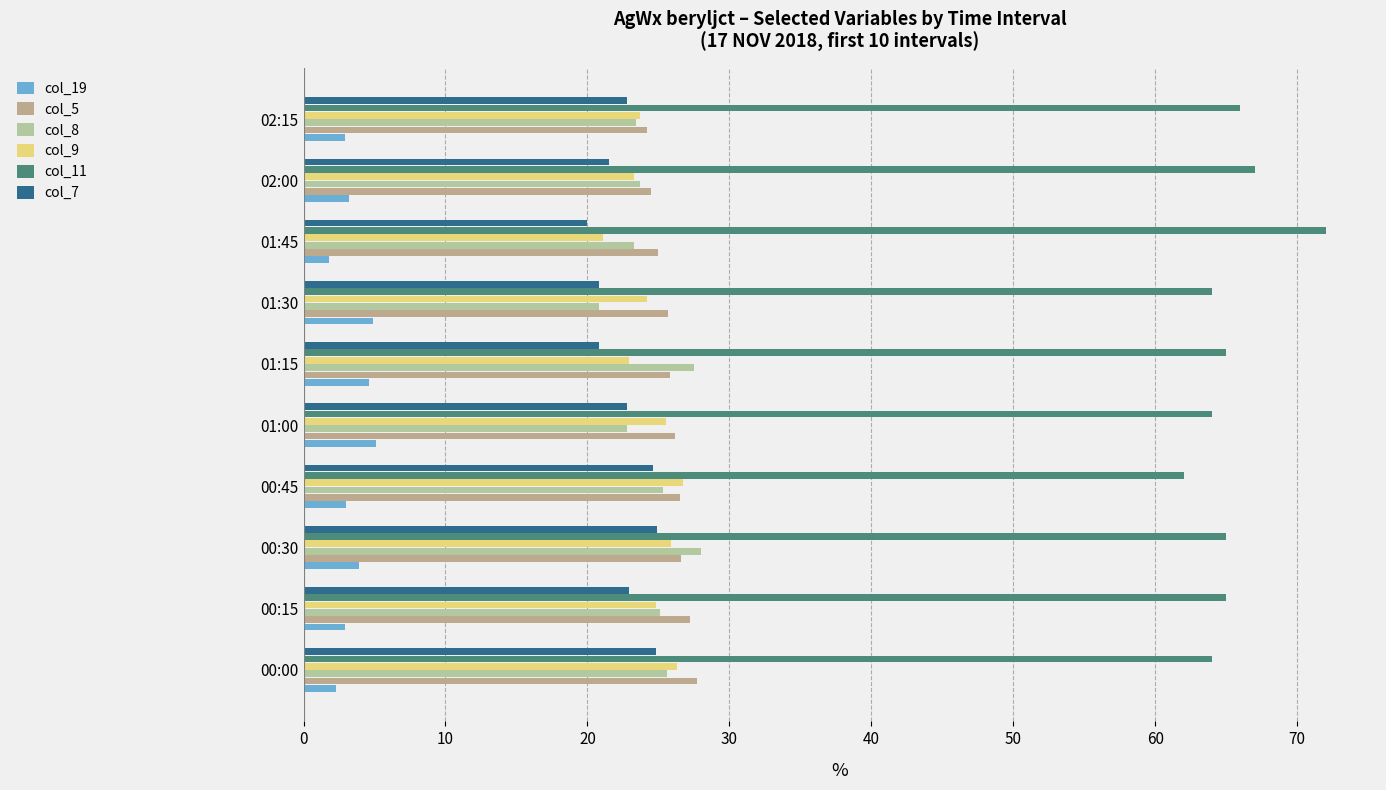

Which series has the largest total across all categories?

col_11